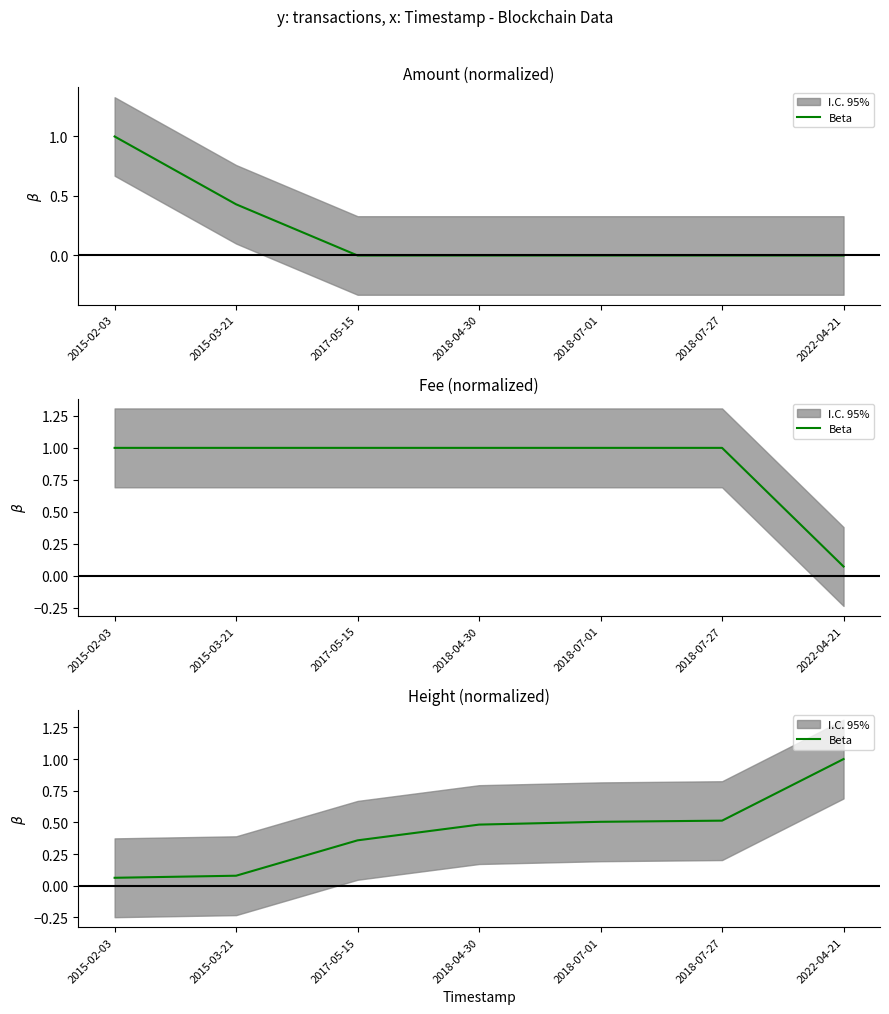

What is the greatest value displayed?

1.0